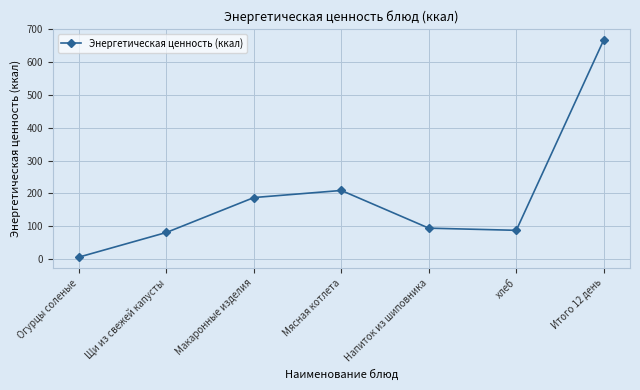

Reading left to right, what are all the values shown in this chart?

6.5	81.4	187.5	209.1	94.5	87.9	667.0